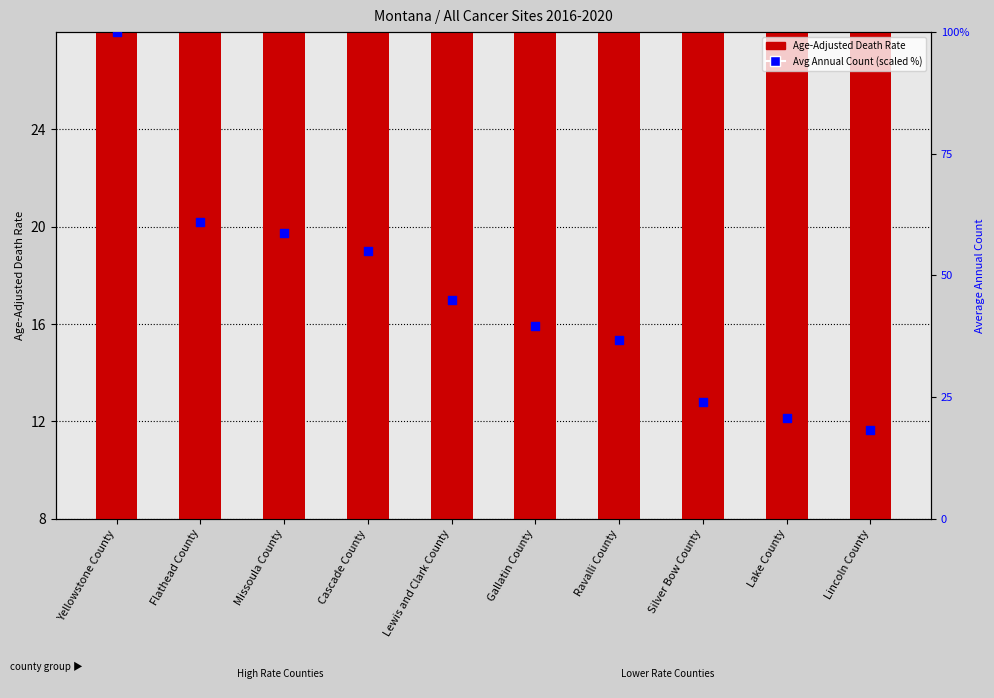

At which category is the sum across all series the highest?

Yellowstone County